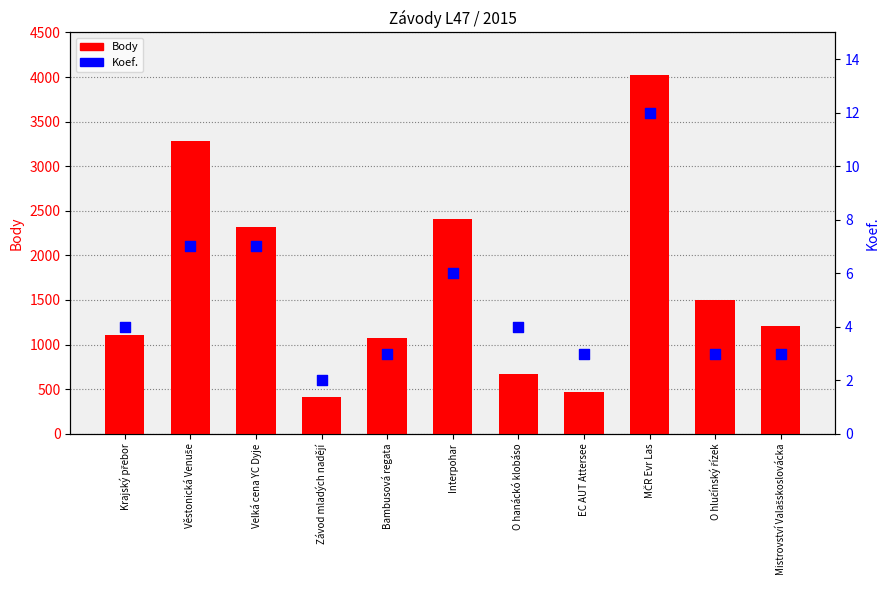

Which series has the largest total across all categories?

Body